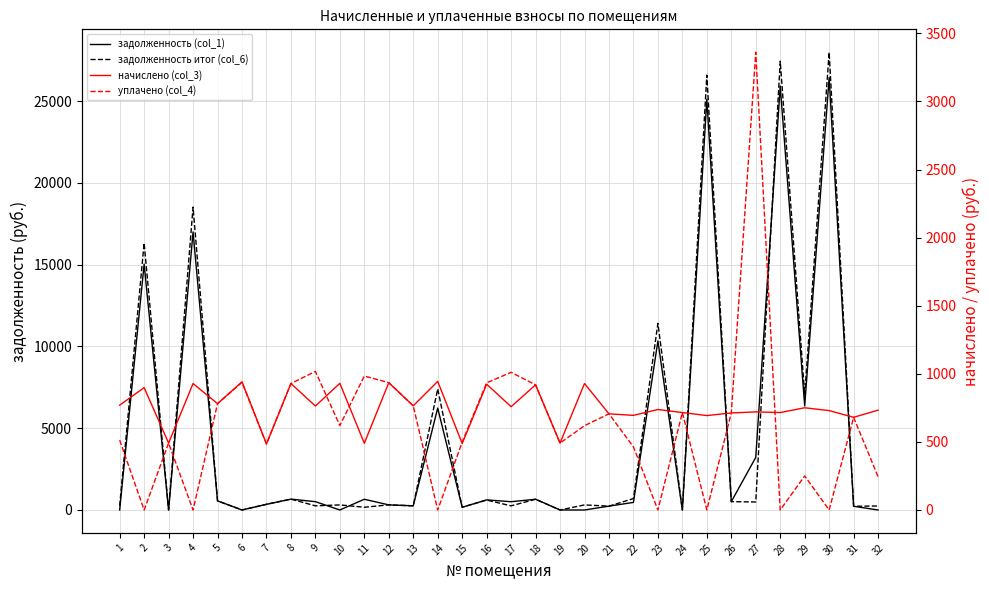

Reading left to right, transcribe all the data shown in this chart.

задолженность (col_1): 1=0.0	2=15028.2	3=0.0	4=16995.8	5=558.2	6=0.0	7=346.7	8=663.9	9=508.8	10=0.0	11=655.0	12=311.6	13=254.9	14=6230.4	15=165.3	16=616.8	17=505.6	18=657.0	19=0.0	20=0.0	21=235.3	22=463.2	23=10331.6	24=0.0	25=25106.7	26=509.3	27=3214.0	28=25912.9	29=6362.2	30=26431.2	31=226.5	32=0.0
задолженность итог (col_6): 1=256.5	2=16319.8	3=0.0	4=18516.5	5=558.2	6=1.2	7=346.7	8=663.9	9=254.4	10=310.1	11=167.6	12=311.6	13=254.9	14=7401.1	15=169.5	16=607.9	17=252.4	18=657.0	19=0.0	20=309.5	21=235.3	22=696.9	23=11407.8	24=0.0	25=26580.4	26=509.3	27=490.0	28=27434.0	29=7031.1	30=27982.6	31=226.8	32=244.3
начислено (col_3): 1=769.6	2=898.4	3=491.3	4=928.6	5=780.7	6=941.3	7=484.9	8=928.6	9=763.2	10=930.1	11=489.7	12=934.9	13=764.8	14=944.5	15=488.1	16=923.8	17=758.4	18=919.0	19=491.3	20=928.6	21=706.0	22=694.8	23=737.8	24=715.5	25=693.2	26=712.3	27=720.3	28=715.5	29=750.5	30=729.8	31=680.5	32=733.0
уплачено (col_4): 1=513.0	2=0.0	3=491.3	4=0.0	5=780.7	6=937.0	7=484.9	8=928.6	9=1017.6	10=620.1	11=983.7	12=934.9	13=764.8	14=0.0	15=497.8	16=933.7	17=1010.6	18=919.0	19=491.3	20=619.0	21=706.0	22=463.2	23=0.0	24=715.5	25=0.0	26=712.3	27=3361.3	28=0.0	29=250.0	30=0.0	31=680.2	32=244.3